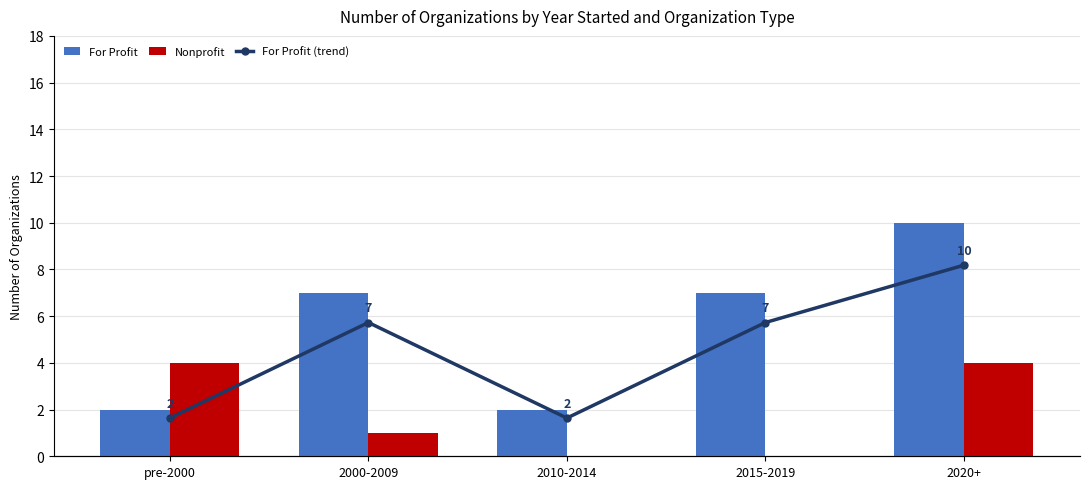

What is the difference between the maximum and minimum values in the For Profit series?

8